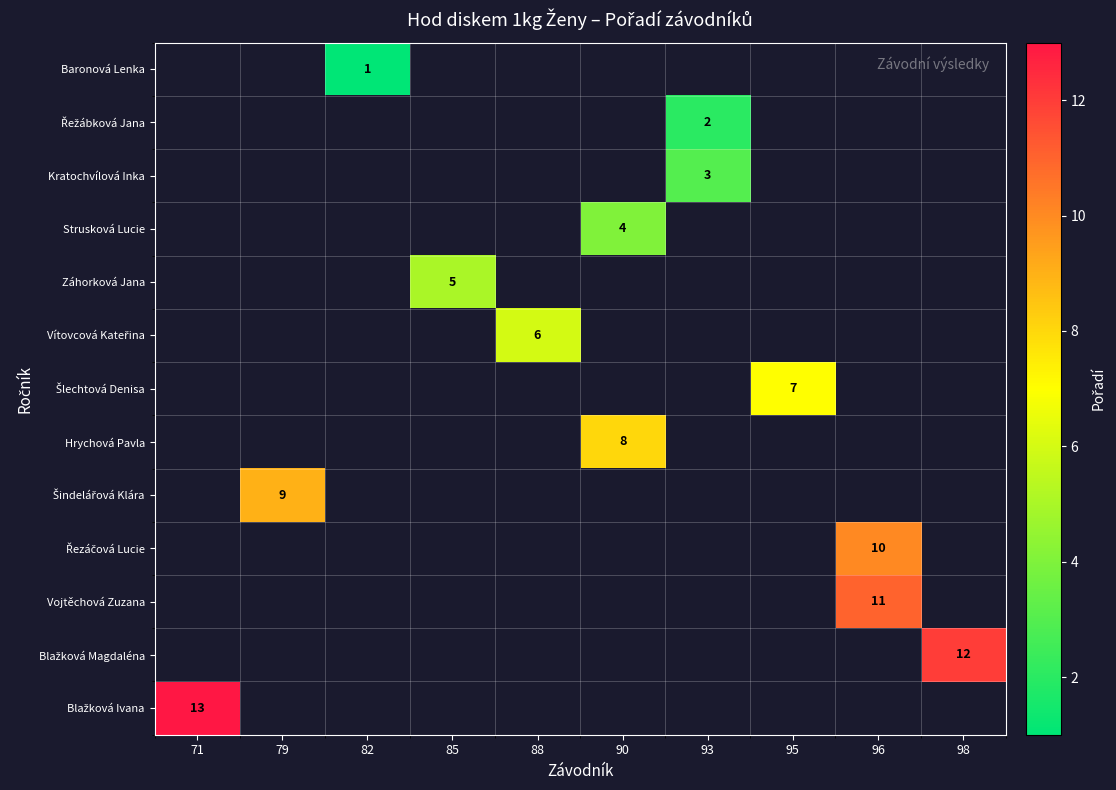

How many series are shown in this chart?

13